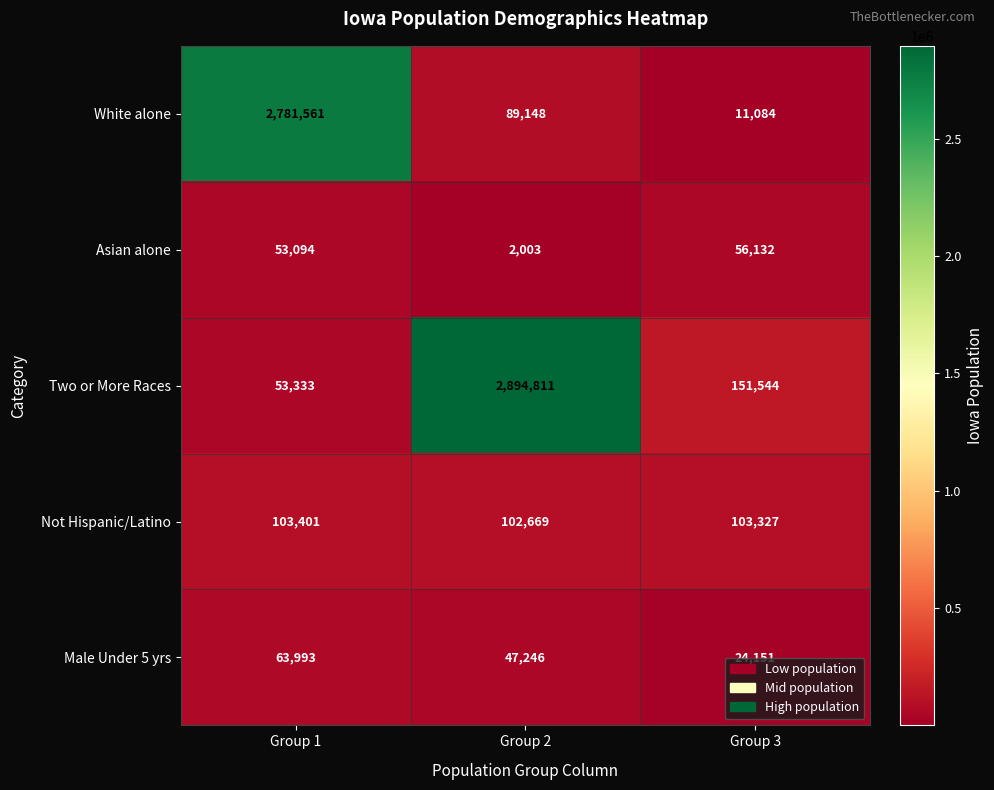

What is the difference between the second highest and minimum values in the Male Under 5 yrs series?

23095